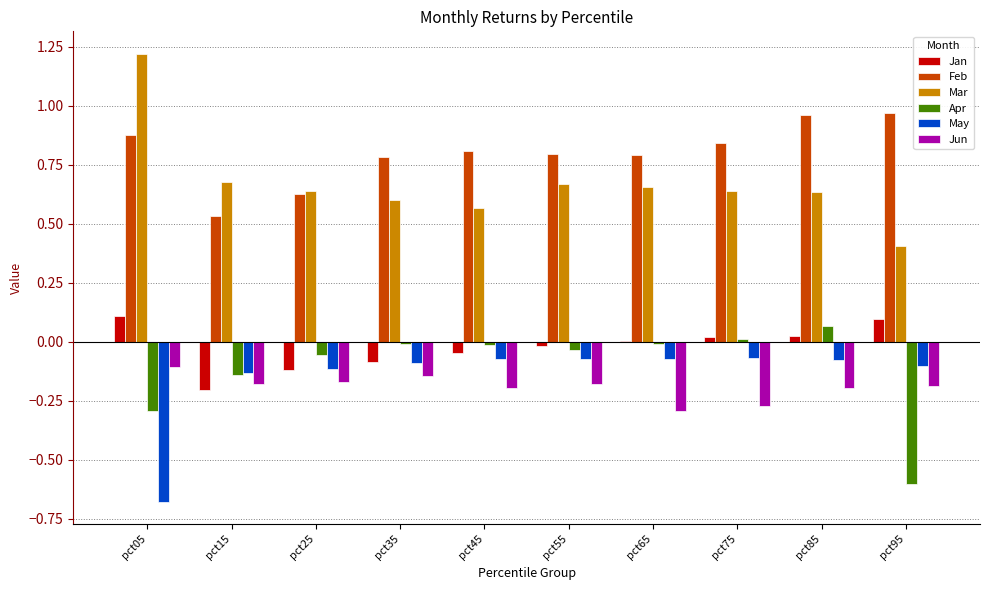

The Feb series shows 0.8 at pct55. True or false?

True